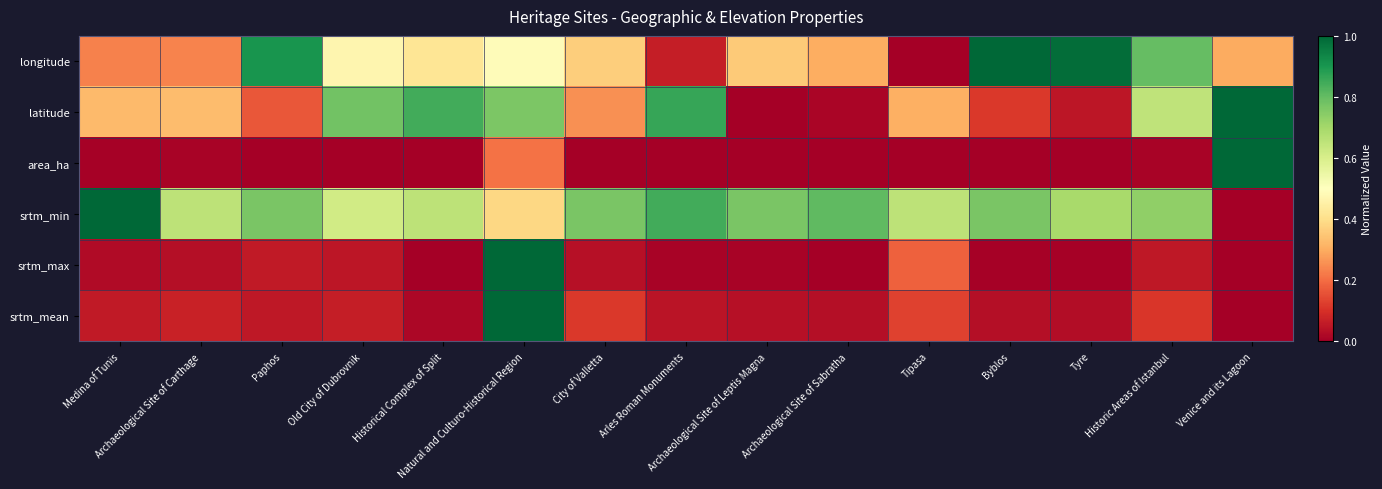

Rank the series at Paphos from highest to lowest value.

longitude, srtm_min, latitude, srtm_max, srtm_mean, area_ha